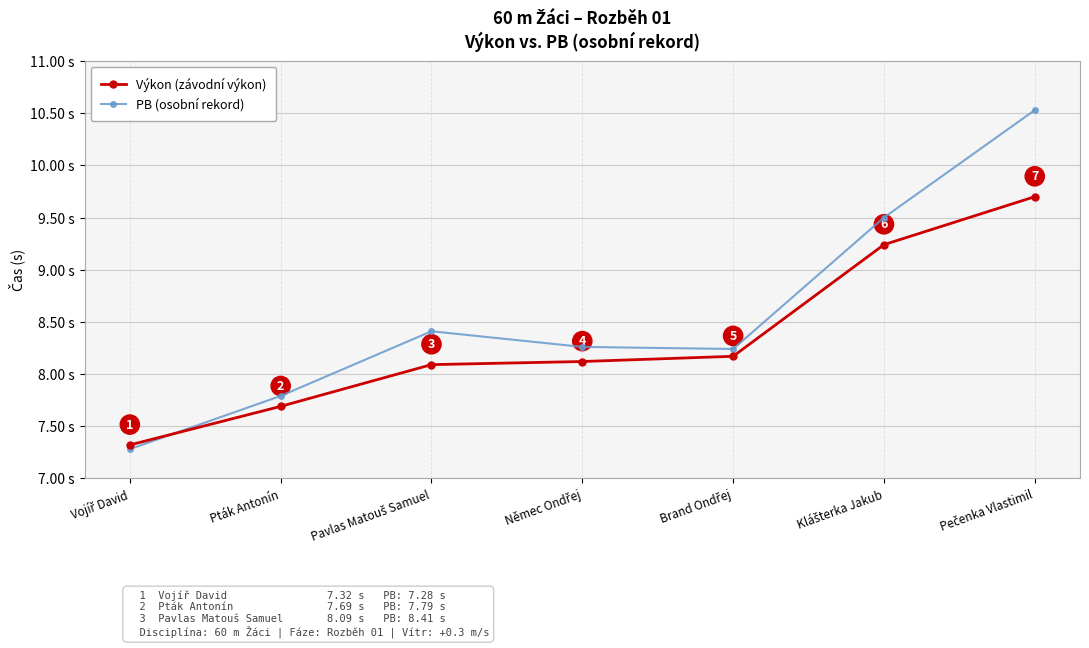

At which label is PB (osobní rekord) closest to 8?

Pták Antonín